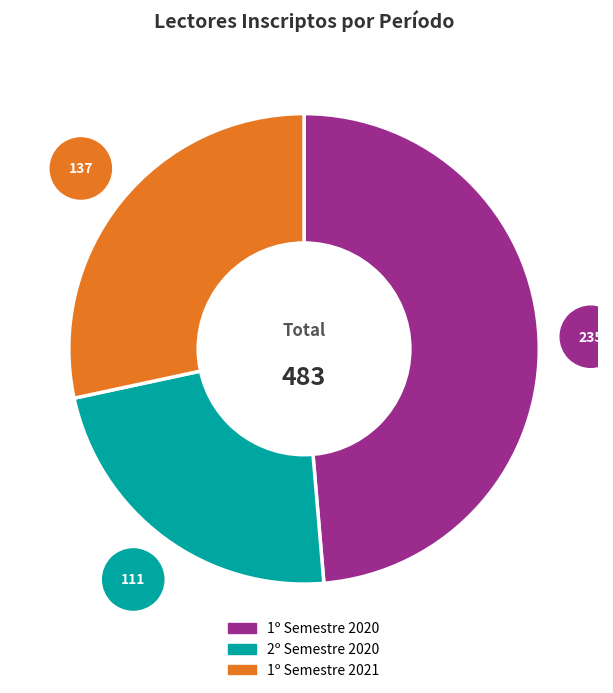

The 1º Semestre 2020 slice represents 61% of the pie. True or false?

False